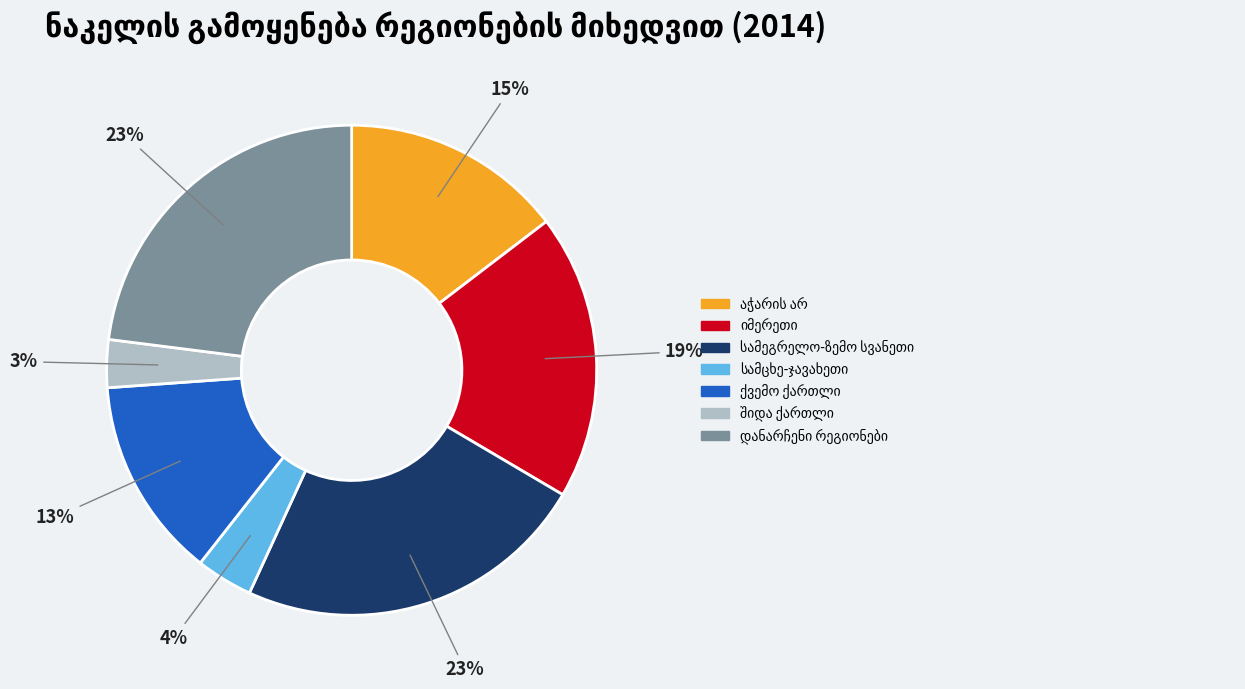

To the nearest percent, what is the average slice percentage?

14%